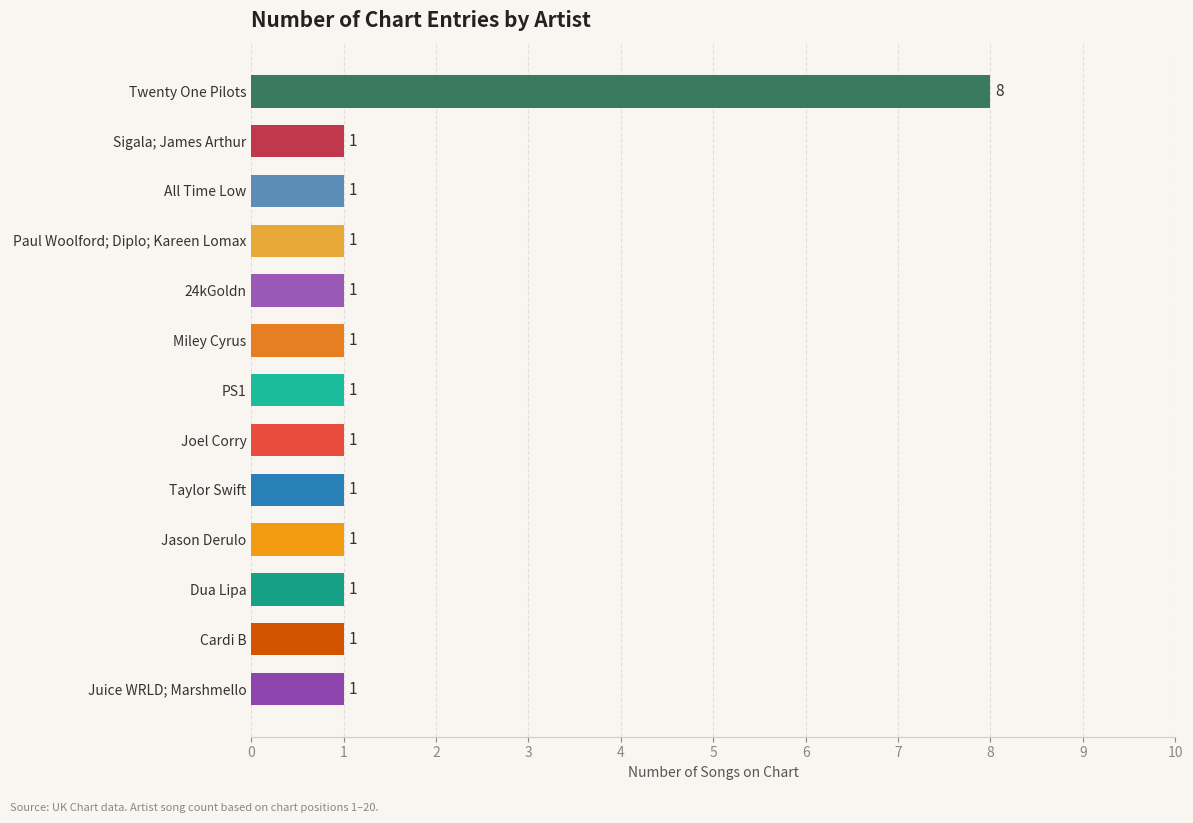

What is the minimum value shown in the chart?

1